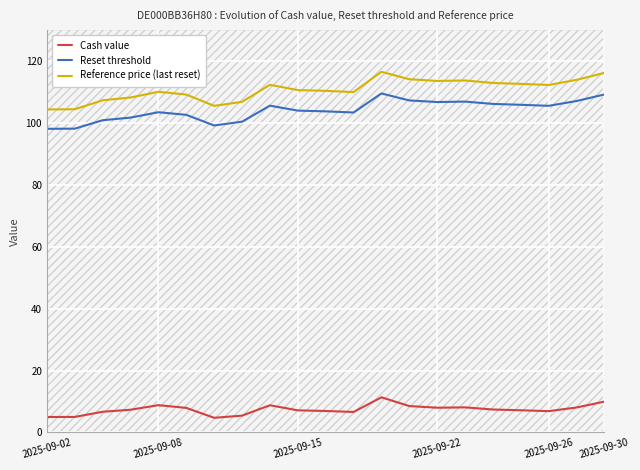

True or false: Cash value and Reset threshold intersect in this chart.

False